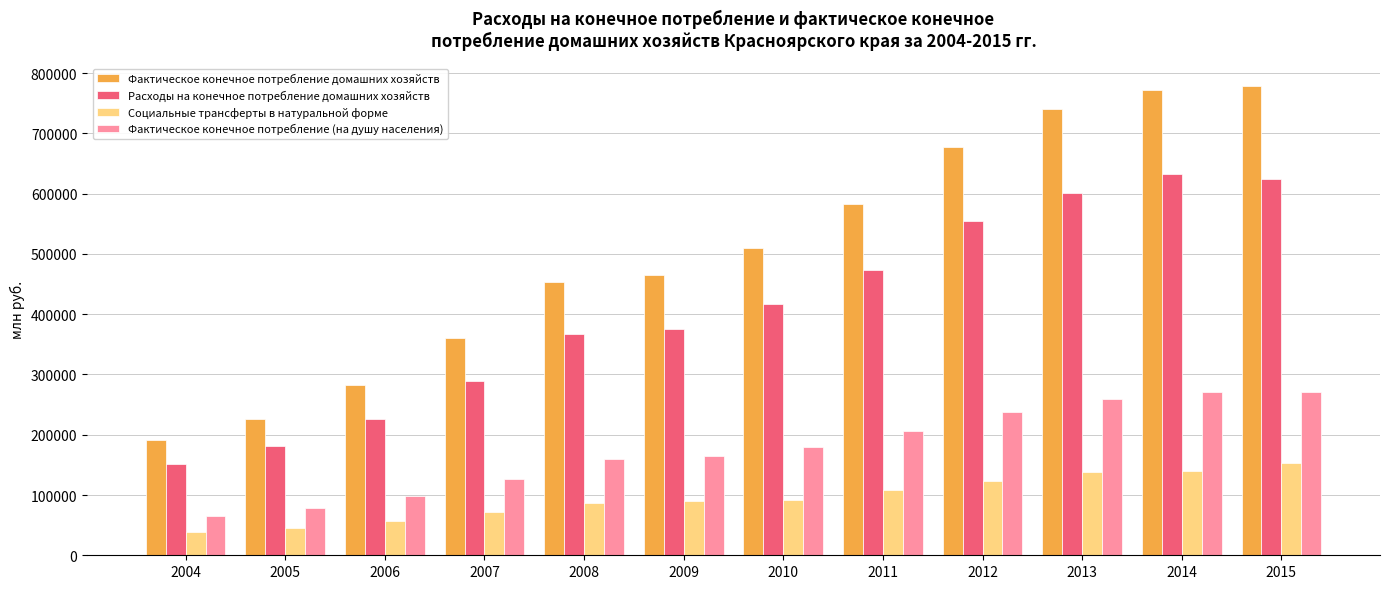

Rank the series by their average value, from highest to lowest.

Фактическое конечное потребление домашних хозяйств, Расходы на конечное потребление домашних хозяйств, Фактическое конечное потребление (на душу населения), Социальные трансферты в натуральной форме